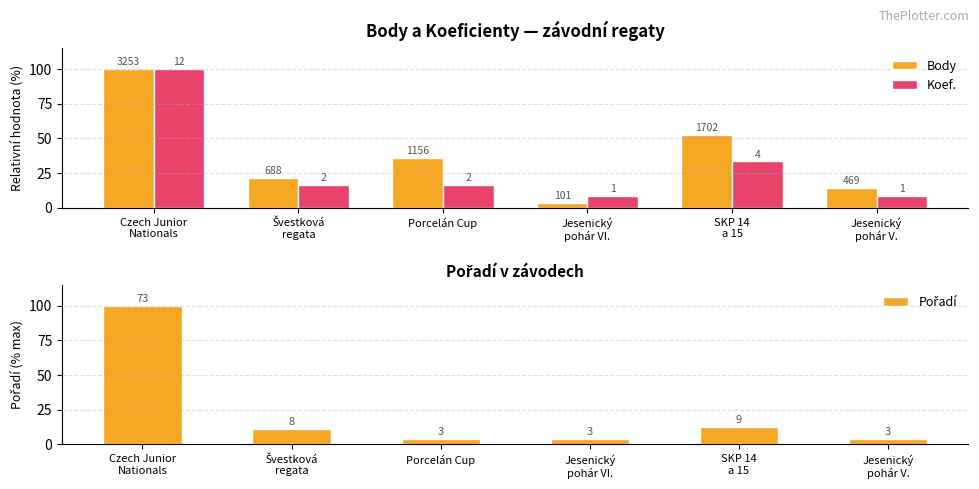

What is the label of the 6th bar from the right?

Czech Junior
Nationals